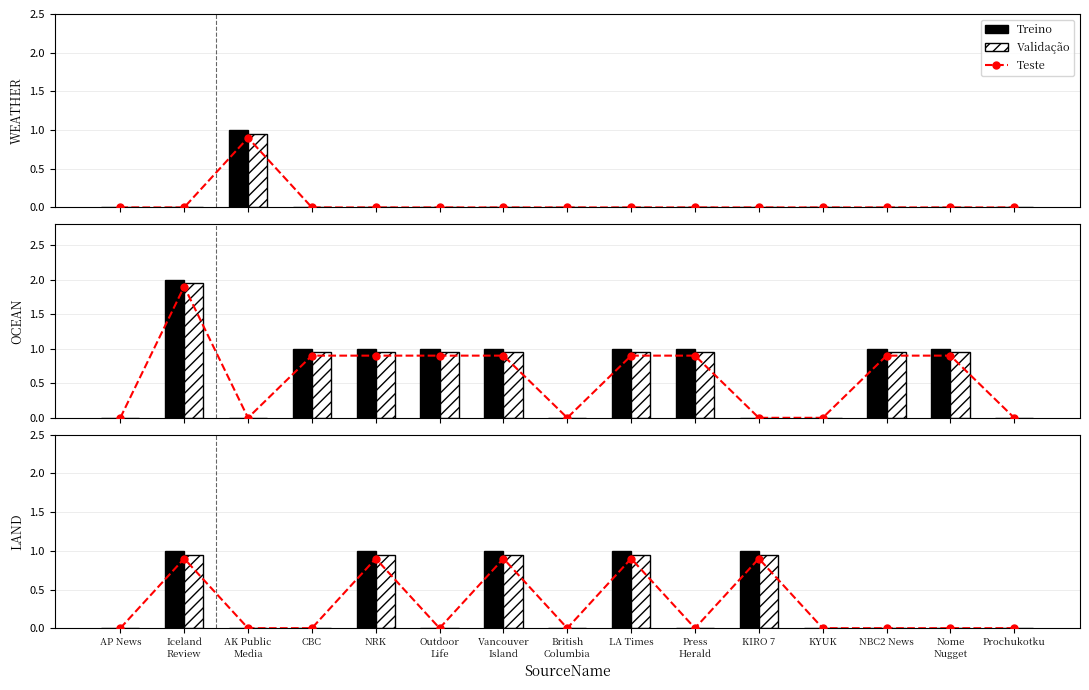

What is the label of the 15th bar from the left?

Prochukotku